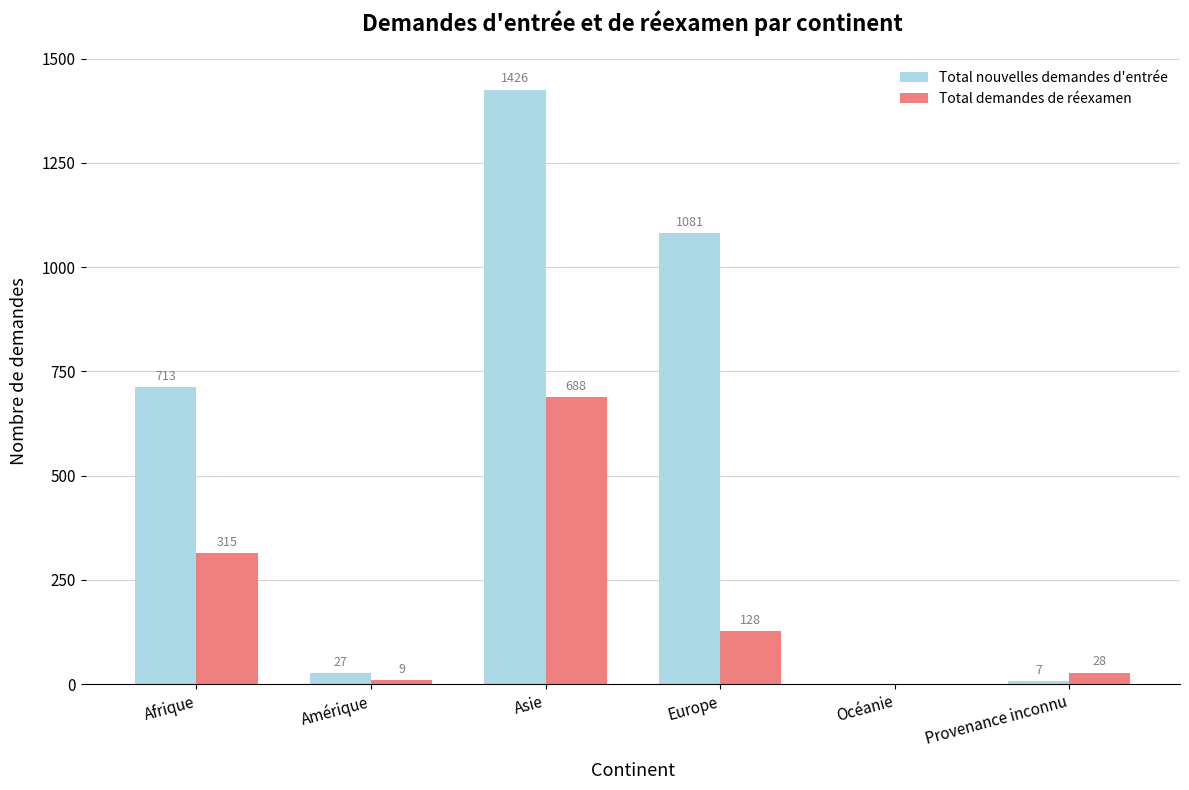

Count the number of data series in this chart.

2